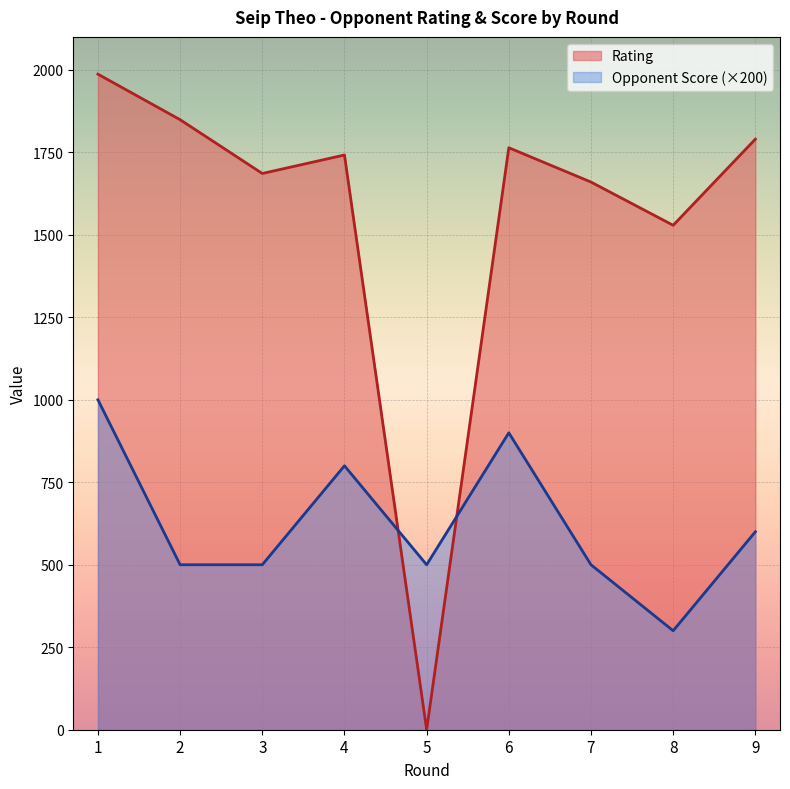

How many values in Rating are above zero?

8